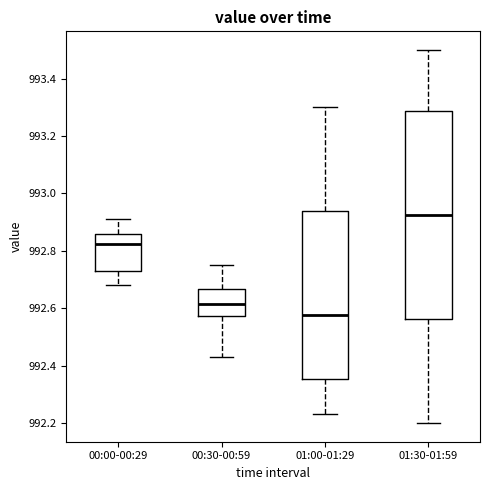

Reading left to right, read every box against the y-axis: the position of its median line, the range the box covers, and the ends of its whiskers. The values are not printed on the chart, so give them approximately, as read against the axis.

00:00-00:29: median 992.82, box 992.74 to 992.86, whiskers 992.68 to 992.92
00:30-00:59: median 992.62, box 992.58 to 992.66, whiskers 992.44 to 992.76
01:00-01:29: median 992.58, box 992.36 to 992.94, whiskers 992.24 to 993.30
01:30-01:59: median 992.92, box 992.56 to 993.28, whiskers 992.20 to 993.50